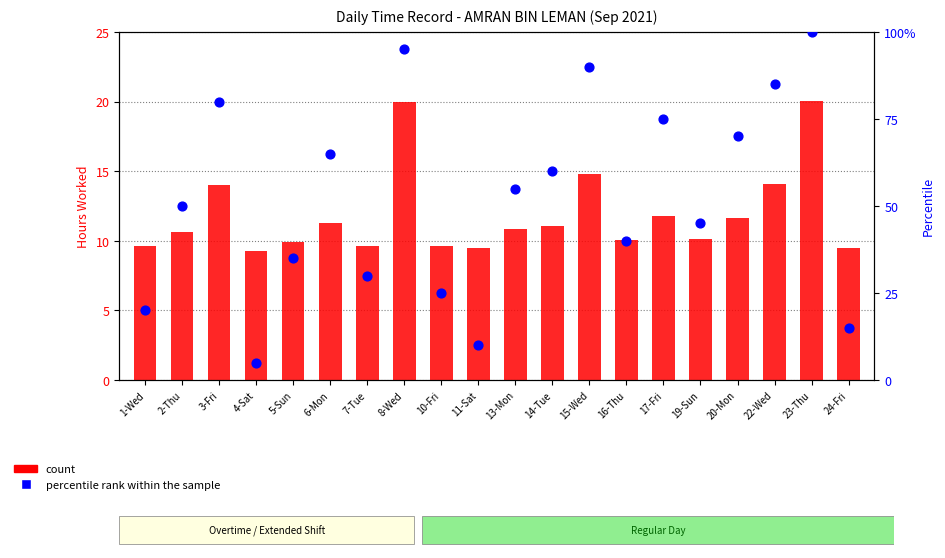

Which series reaches the minimum Y coordinate?

percentile rank within the sample